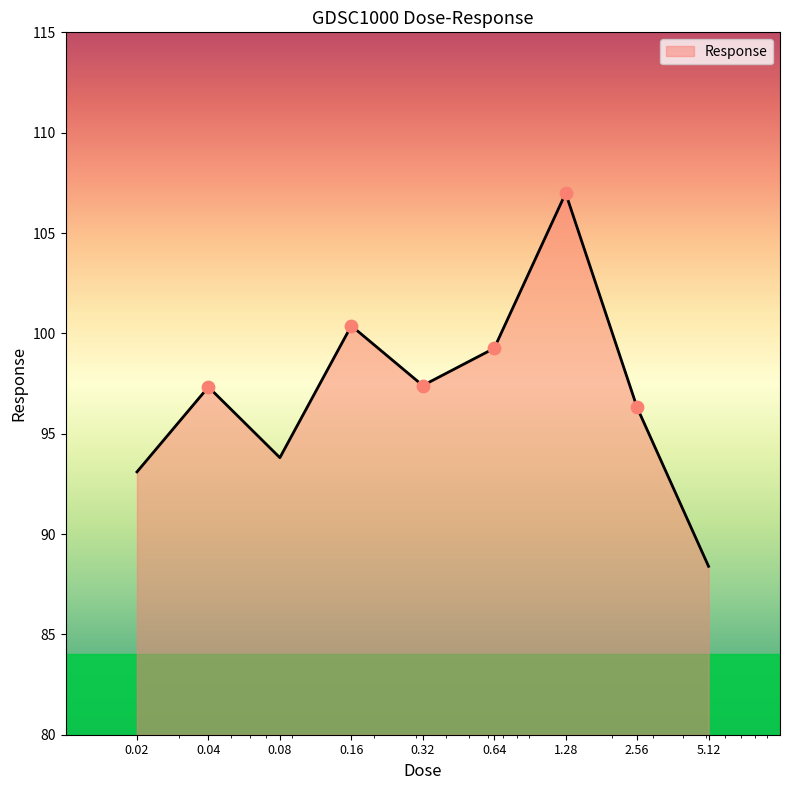

What is the smallest value displayed?

88.4